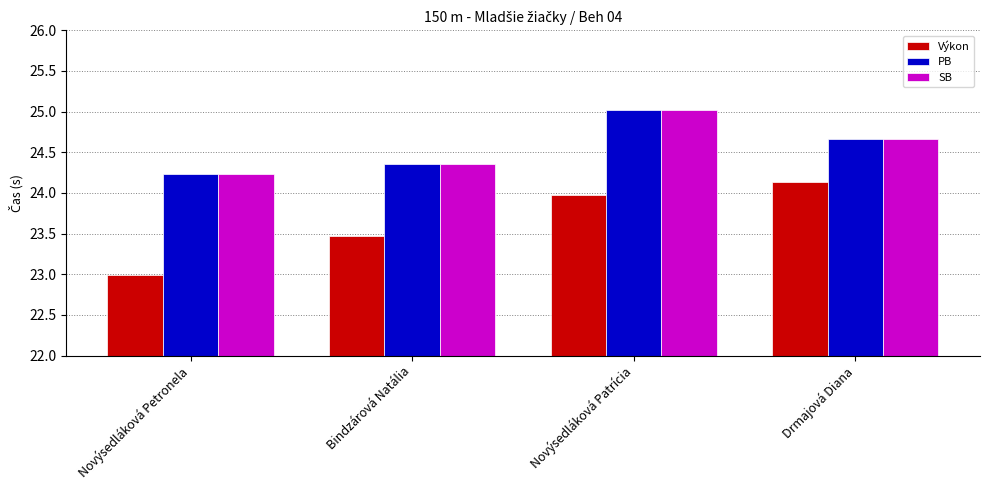

List the labels in order of Výkon value, largest first.

Drmajová Diana, Novýsedláková Patrícia, Bindzárová Natália, Novýsedláková Petronela